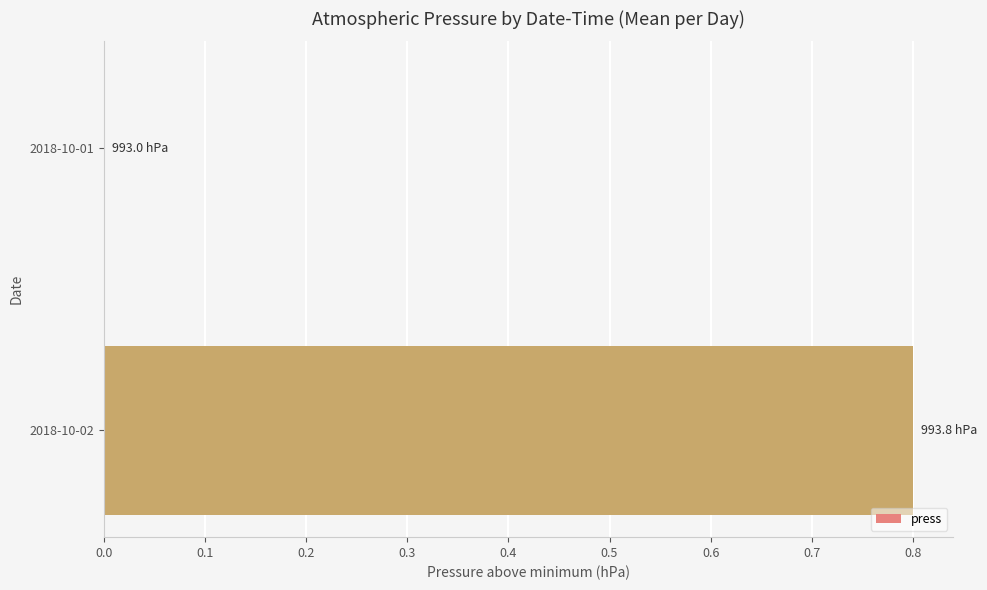

True or false: the data shows 1.2 at 2018-10-02.

False